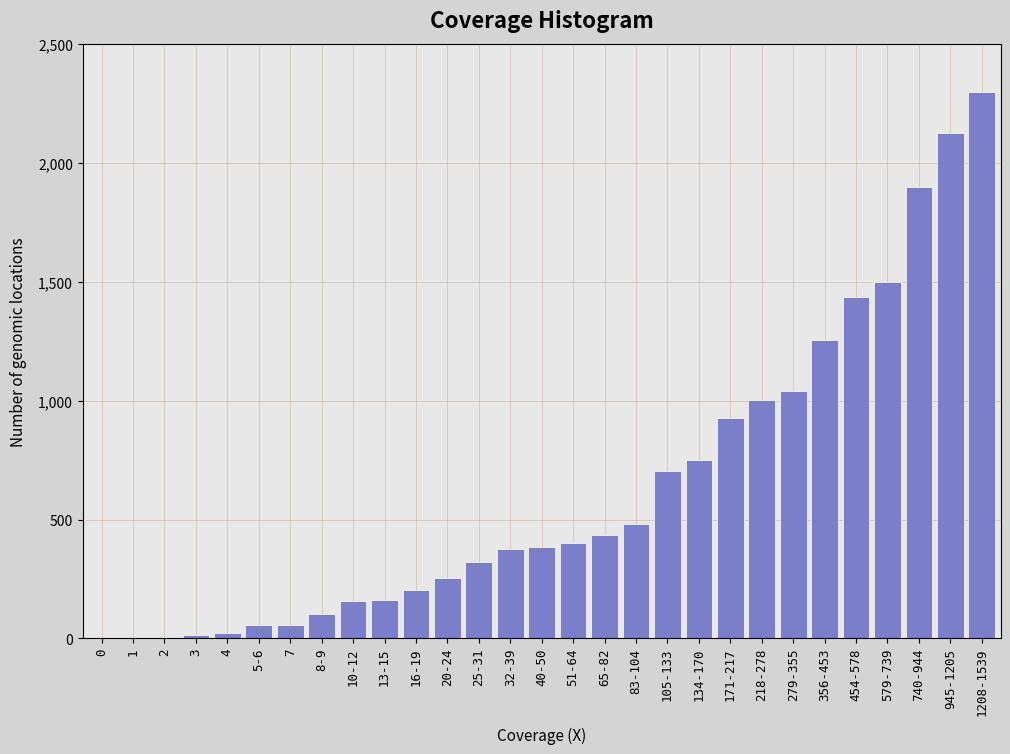

True or false: the data shows 181 at 105-133.

False